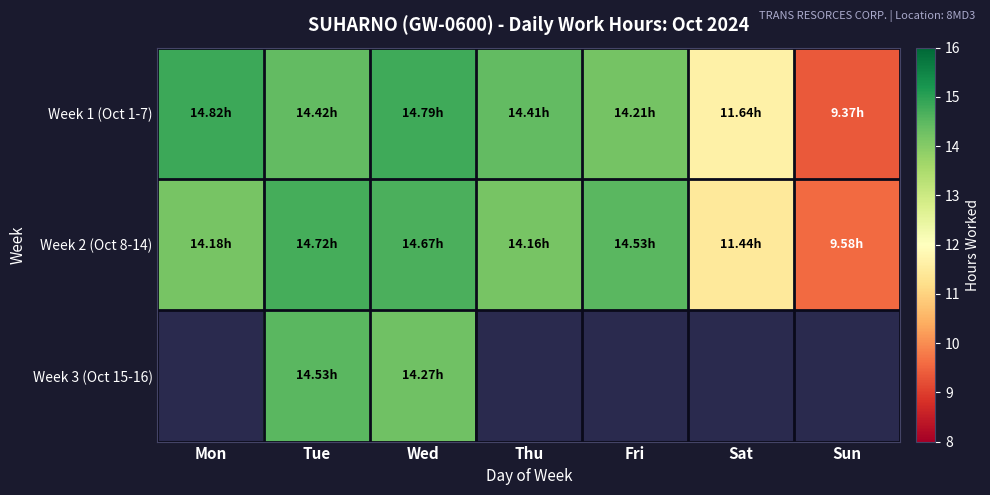

What is the sum of the Week 2 (Oct 8-14) values at Sat and Sun?

21.0